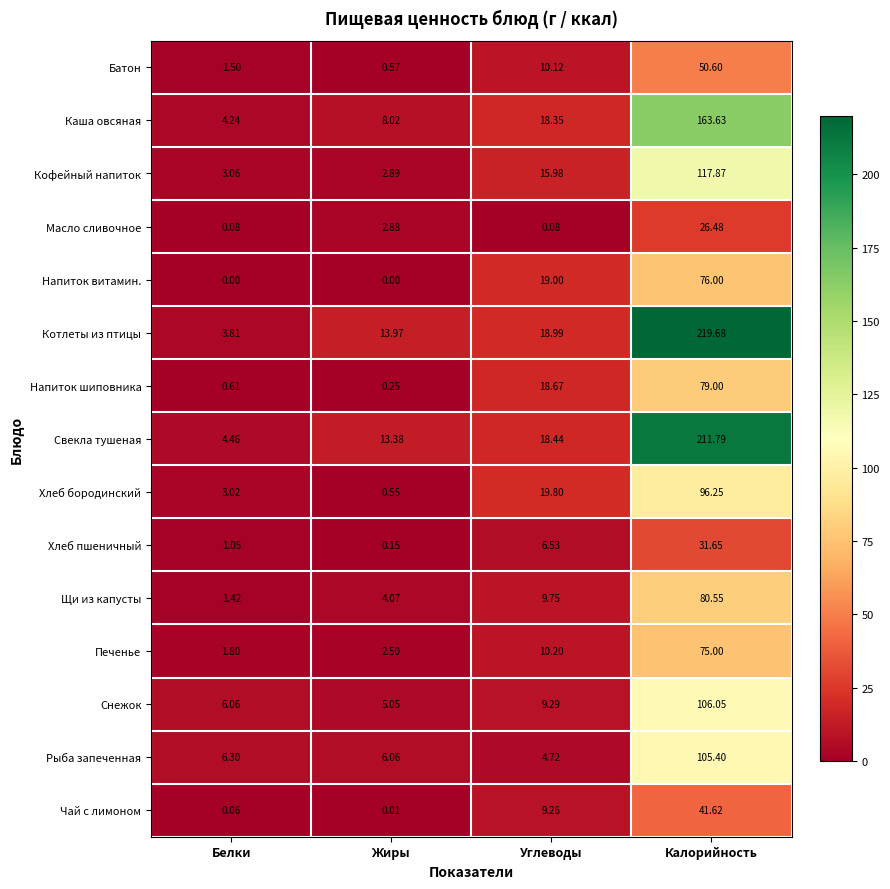

Rank the series by their maximum value, from highest to lowest.

Котлеты из птицы, Свекла тушеная, Каша овсяная, Кофейный напиток, Снежок, Рыба запеченная, Хлеб бородинский, Щи из капусты, Напиток шиповника, Напиток витамин., Печенье, Батон, Чай с лимоном, Хлеб пшеничный, Масло сливочное